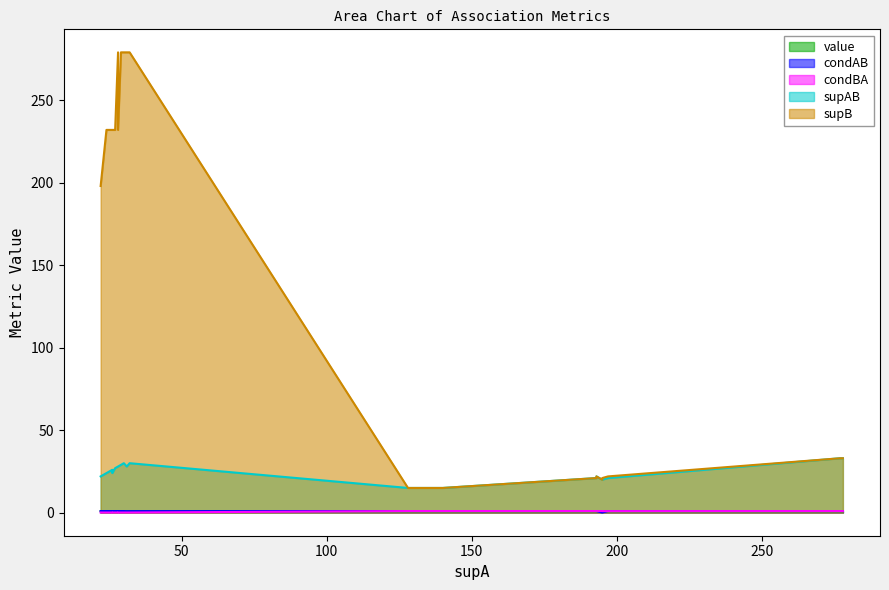

How many categories are shown in the chart?

20